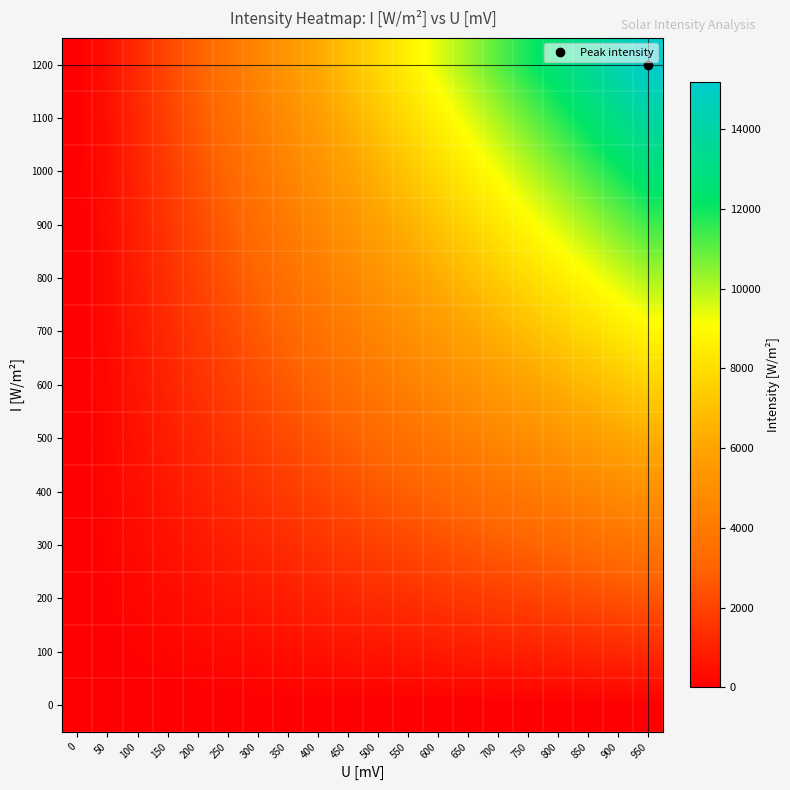

What is the total value across all series at 850?

87921.7